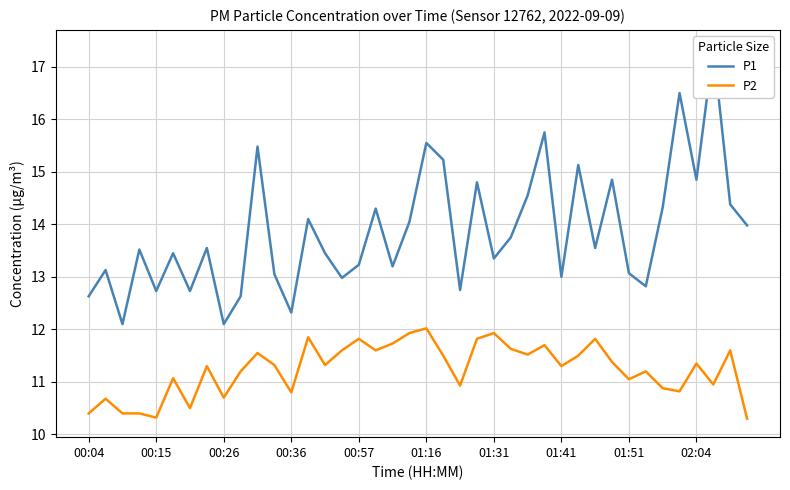

What is the minimum value for P2?

10.3